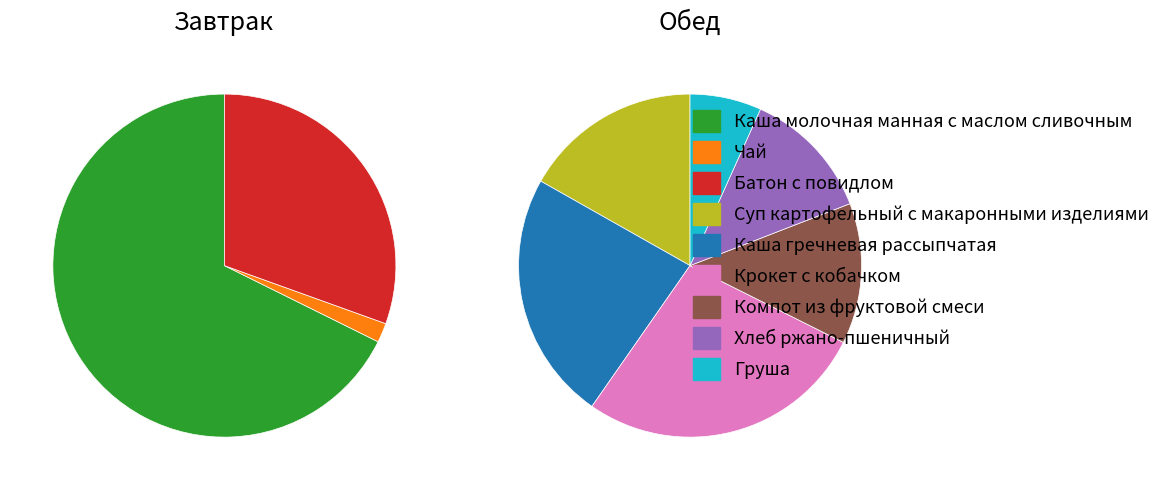

How many segments does this pie chart have?

3